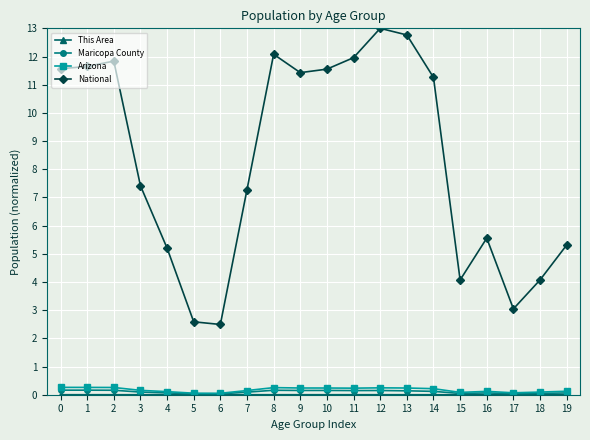

Is the value of National at 12 greater than the value of Arizona at 16?

Yes